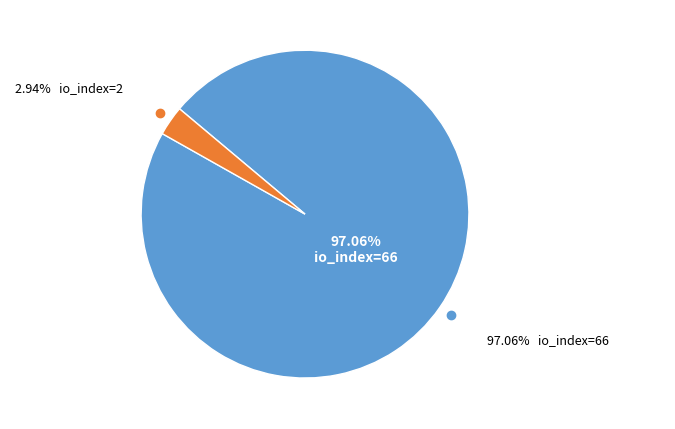

Count the number of slices in the pie.

2